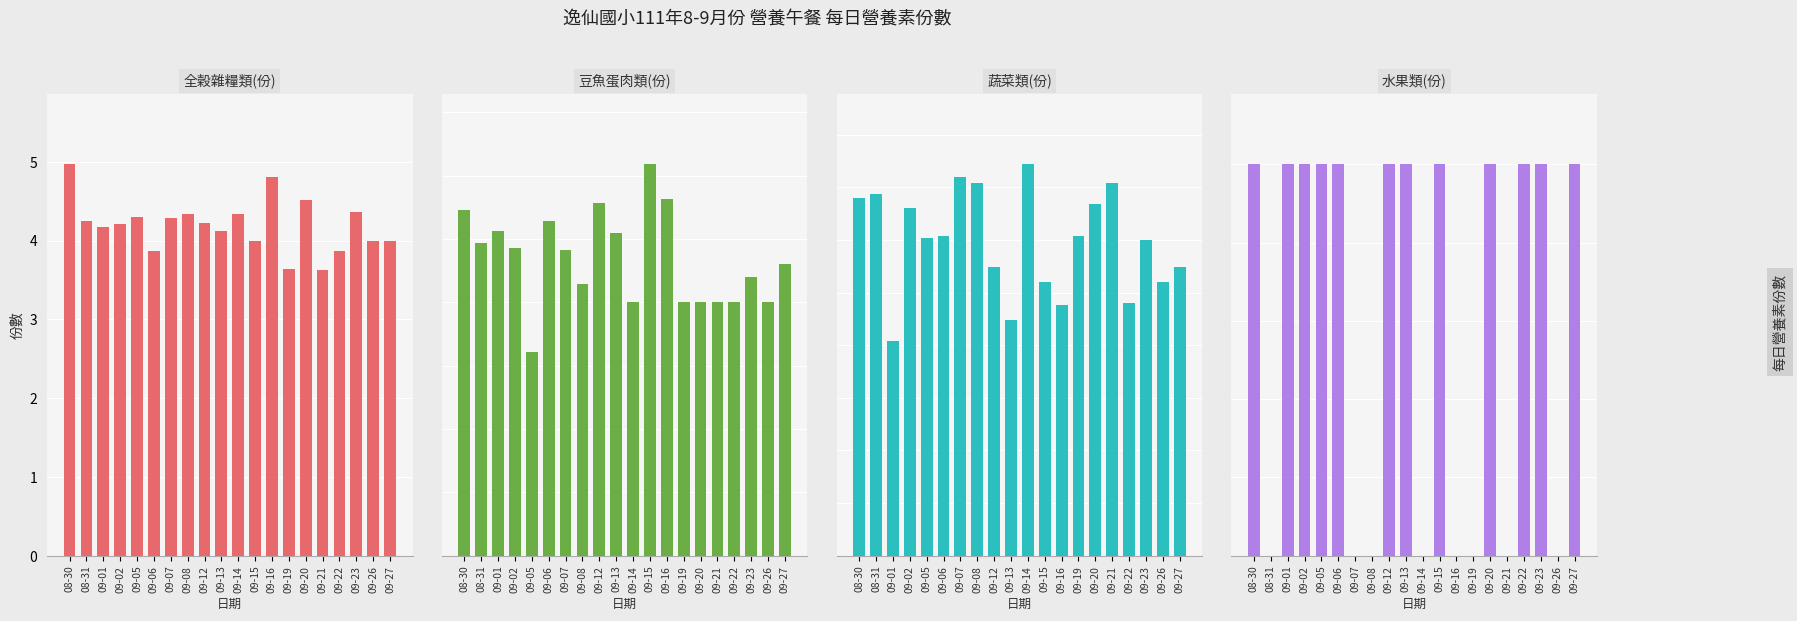

How many categories are shown in the chart?

20